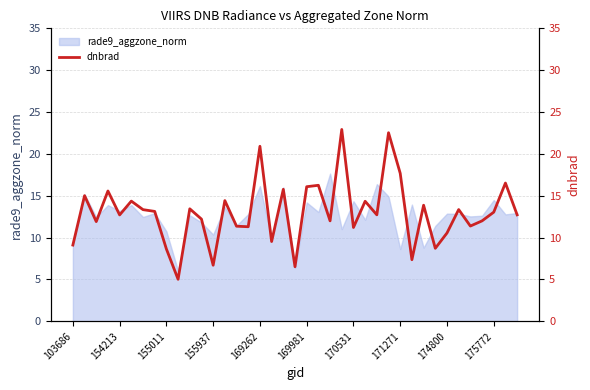

How many points are lower than both their immediate neighbors (excluding endpoints)?

13